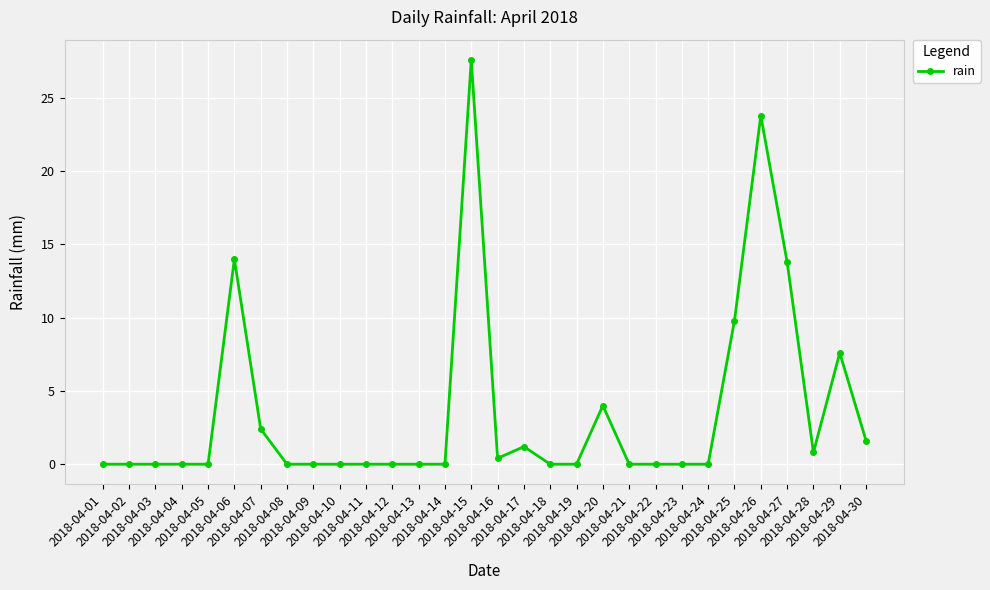

What is the difference between the second highest and minimum values?

23.8